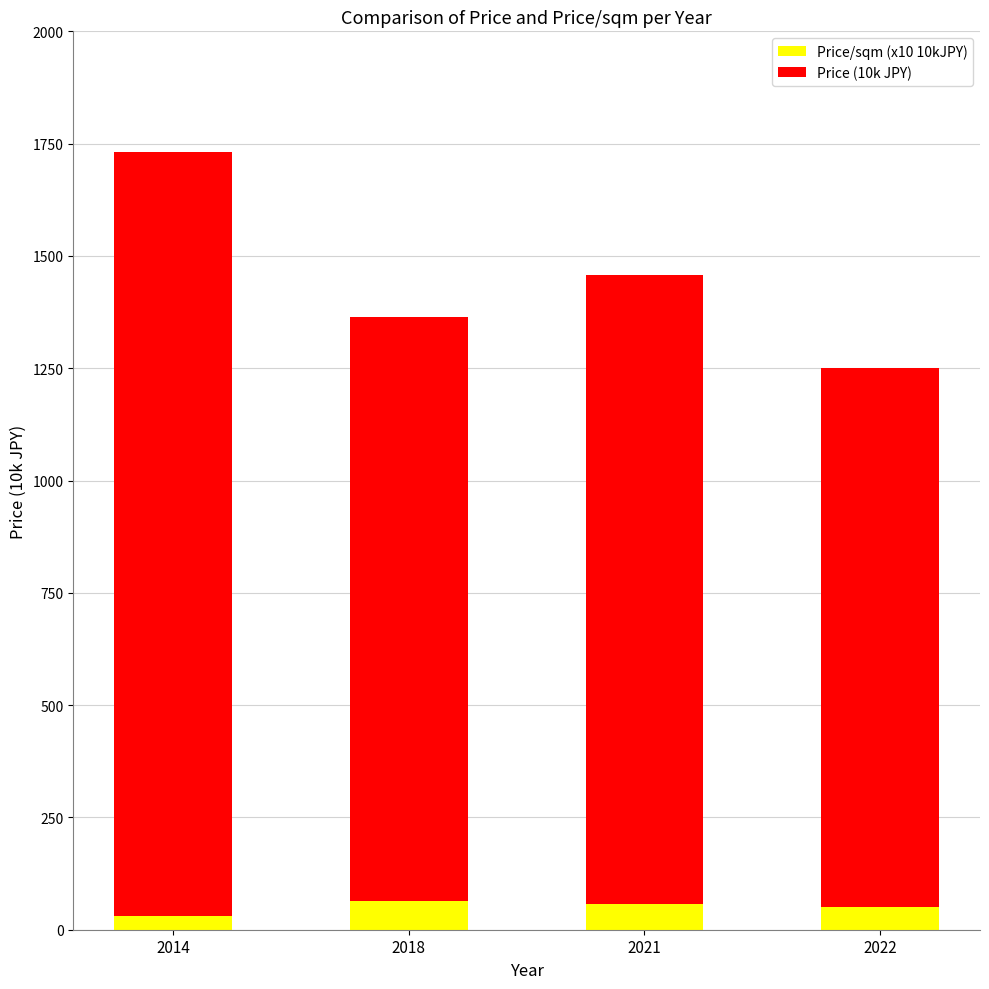

Count the number of categories in the chart.

4